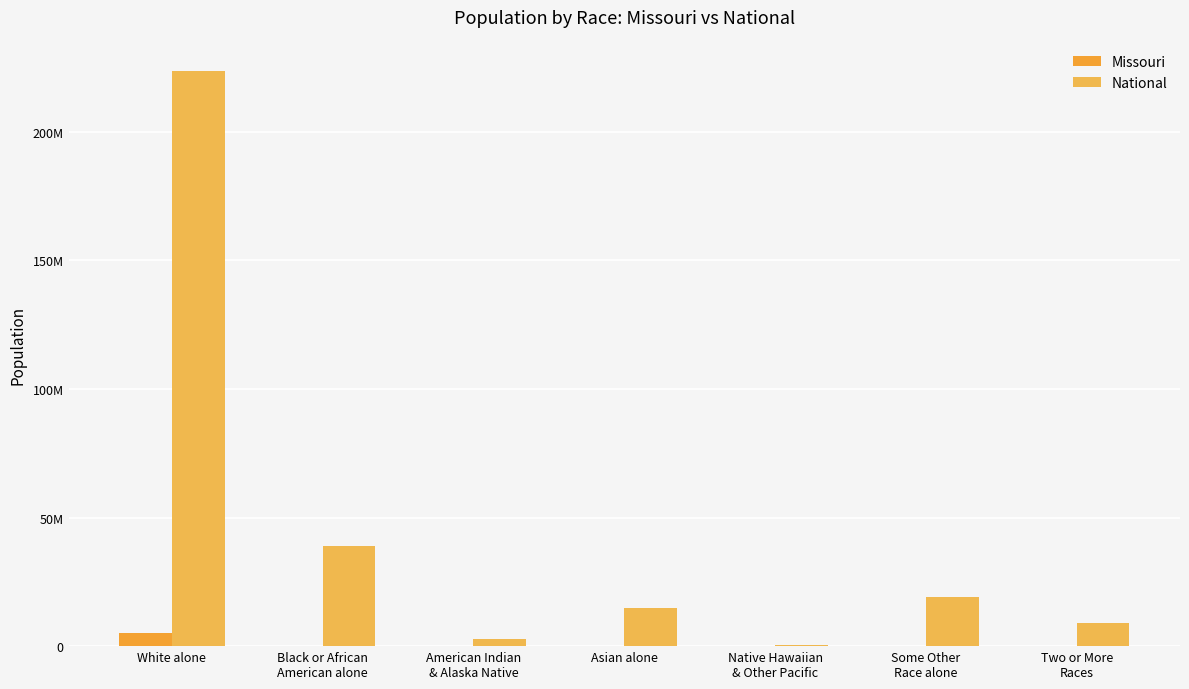

Is the value of National at American Indian
& Alaska Native greater than the value of Missouri at Two or More
Races?

Yes